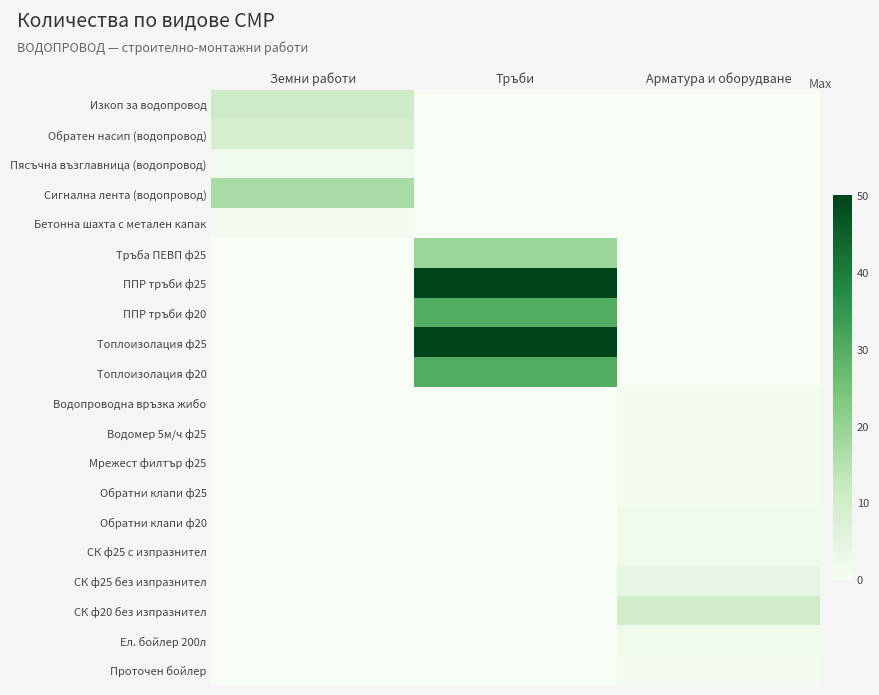

Reading right to left, list all the values displayed in this chart.

Изкоп за водопровод: Арматура и оборудване=0	Тръби=0	Земни работи=11
Обратен насип (водопровод): Арматура и оборудване=0	Тръби=0	Земни работи=9
Пясъчна възглавница (водопровод): Арматура и оборудване=0	Тръби=0	Земни работи=2
Сигнална лента (водопровод): Арматура и оборудване=0	Тръби=0	Земни работи=17
Бетонна шахта с метален капак: Арматура и оборудване=0	Тръби=0	Земни работи=1
Тръба ПЕВП ф25: Арматура и оборудване=0	Тръби=19	Земни работи=0
ППР тръби ф25: Арматура и оборудване=0	Тръби=50	Земни работи=0
ППР тръби ф20: Арматура и оборудване=0	Тръби=30	Земни работи=0
Топлоизолация ф25: Арматура и оборудване=0	Тръби=50	Земни работи=0
Топлоизолация ф20: Арматура и оборудване=0	Тръби=30	Земни работи=0
Водопроводна връзка жибо: Арматура и оборудване=1	Тръби=0	Земни работи=0
Водомер 5м/ч ф25: Арматура и оборудване=1	Тръби=0	Земни работи=0
Мрежест филтър ф25: Арматура и оборудване=1	Тръби=0	Земни работи=0
Обратни клапи ф25: Арматура и оборудване=1	Тръби=0	Земни работи=0
Обратни клапи ф20: Арматура и оборудване=2	Тръби=0	Земни работи=0
СК ф25 с изпразнител: Арматура и оборудване=2	Тръби=0	Земни работи=0
СК ф25 без изпразнител: Арматура и оборудване=4	Тръби=0	Земни работи=0
СК ф20 без изпразнител: Арматура и оборудване=10	Тръби=0	Земни работи=0
Ел. бойлер 200л: Арматура и оборудване=2	Тръби=0	Земни работи=0
Проточен бойлер: Арматура и оборудване=1	Тръби=0	Земни работи=0